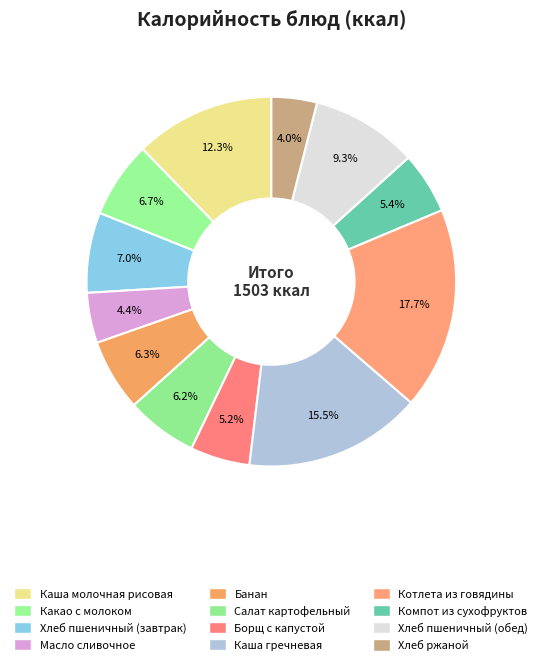

How many segments does this pie chart have?

12